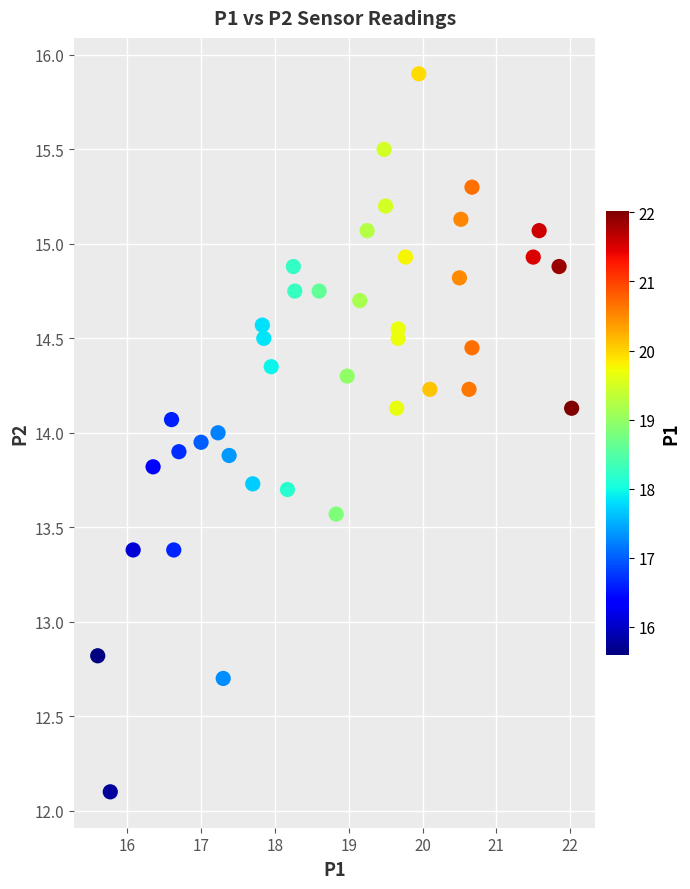

What is the range of X values (max minus min)?

6.4